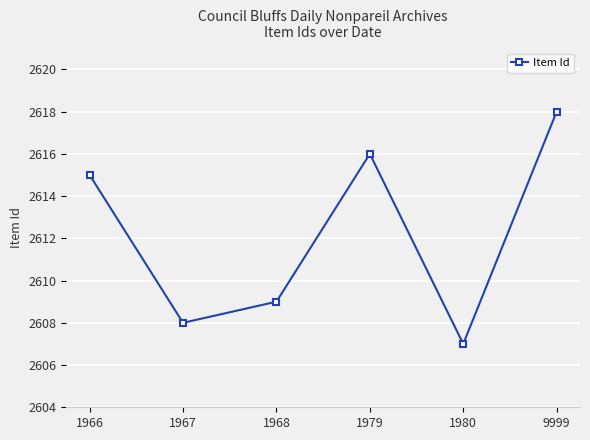

What is the difference between the values at 1968 and 1980?

2